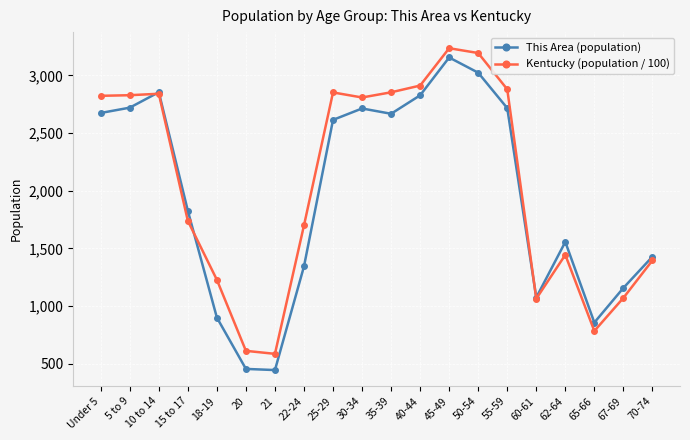

What is the sum of the This Area (population) values at 20 and 50-54?

3480.0